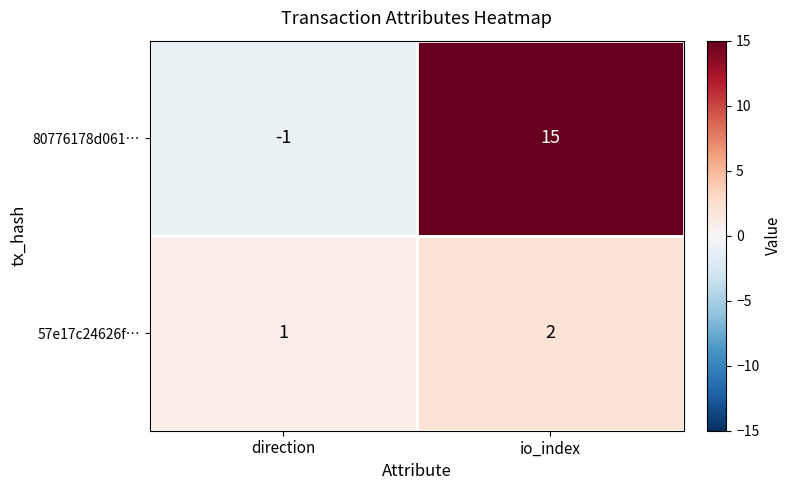

At which category is the sum across all series the highest?

io_index